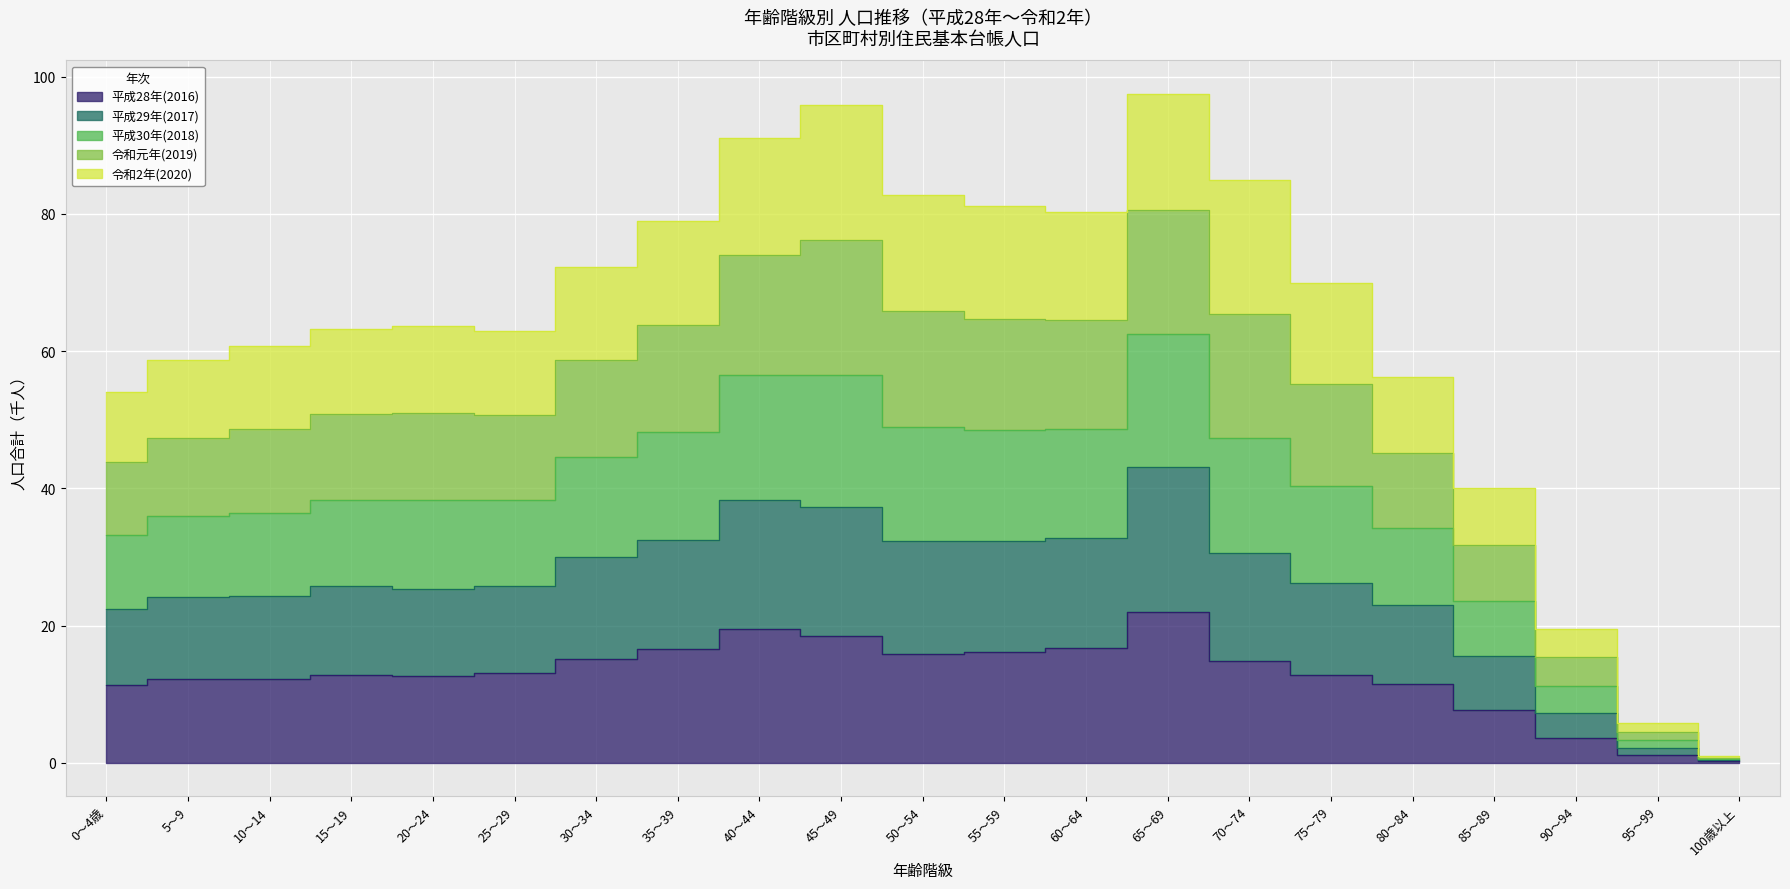

Is it true that 平成28年(2016) equals 13041 at 25～29?

True